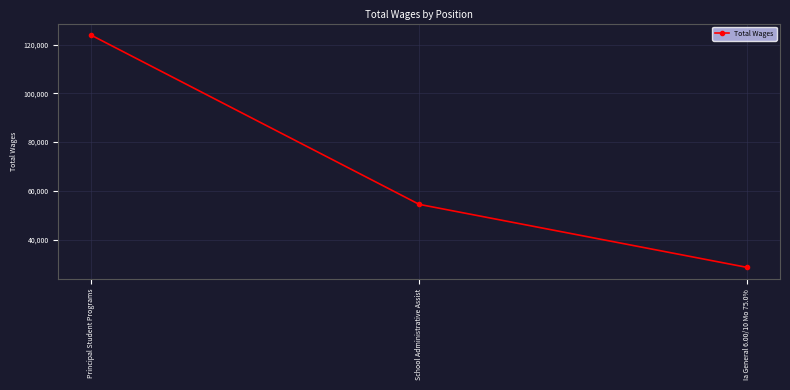

Where does the data first go above 54430?

Principal Student Programs